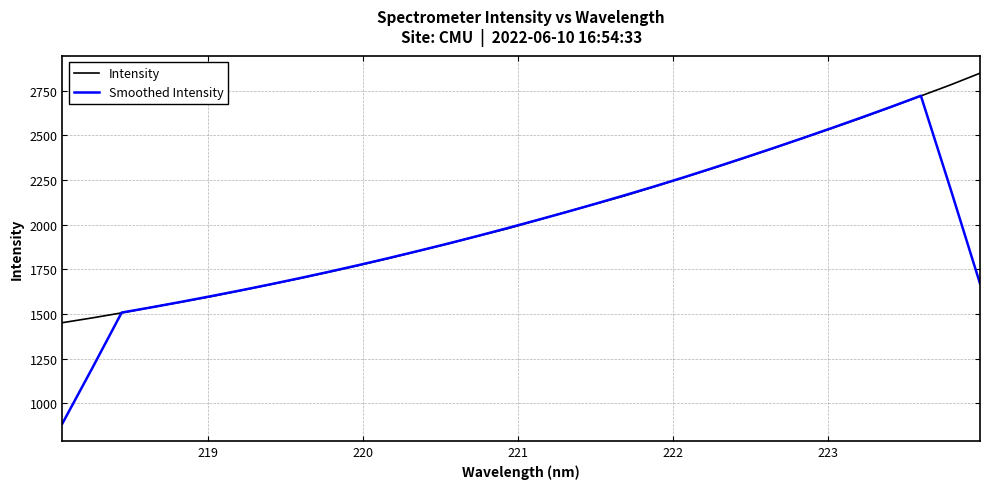

What is the highest value of the Smoothed Intensity series?

2720.7